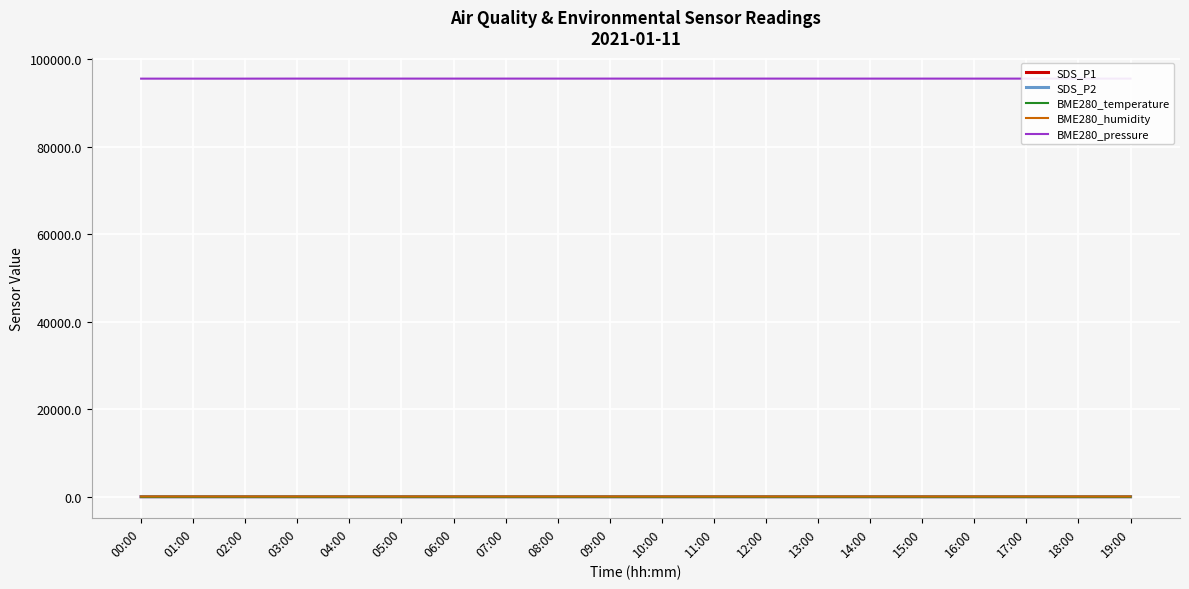

True or false: SDS_P2 and SDS_P1 cross at least once.

False